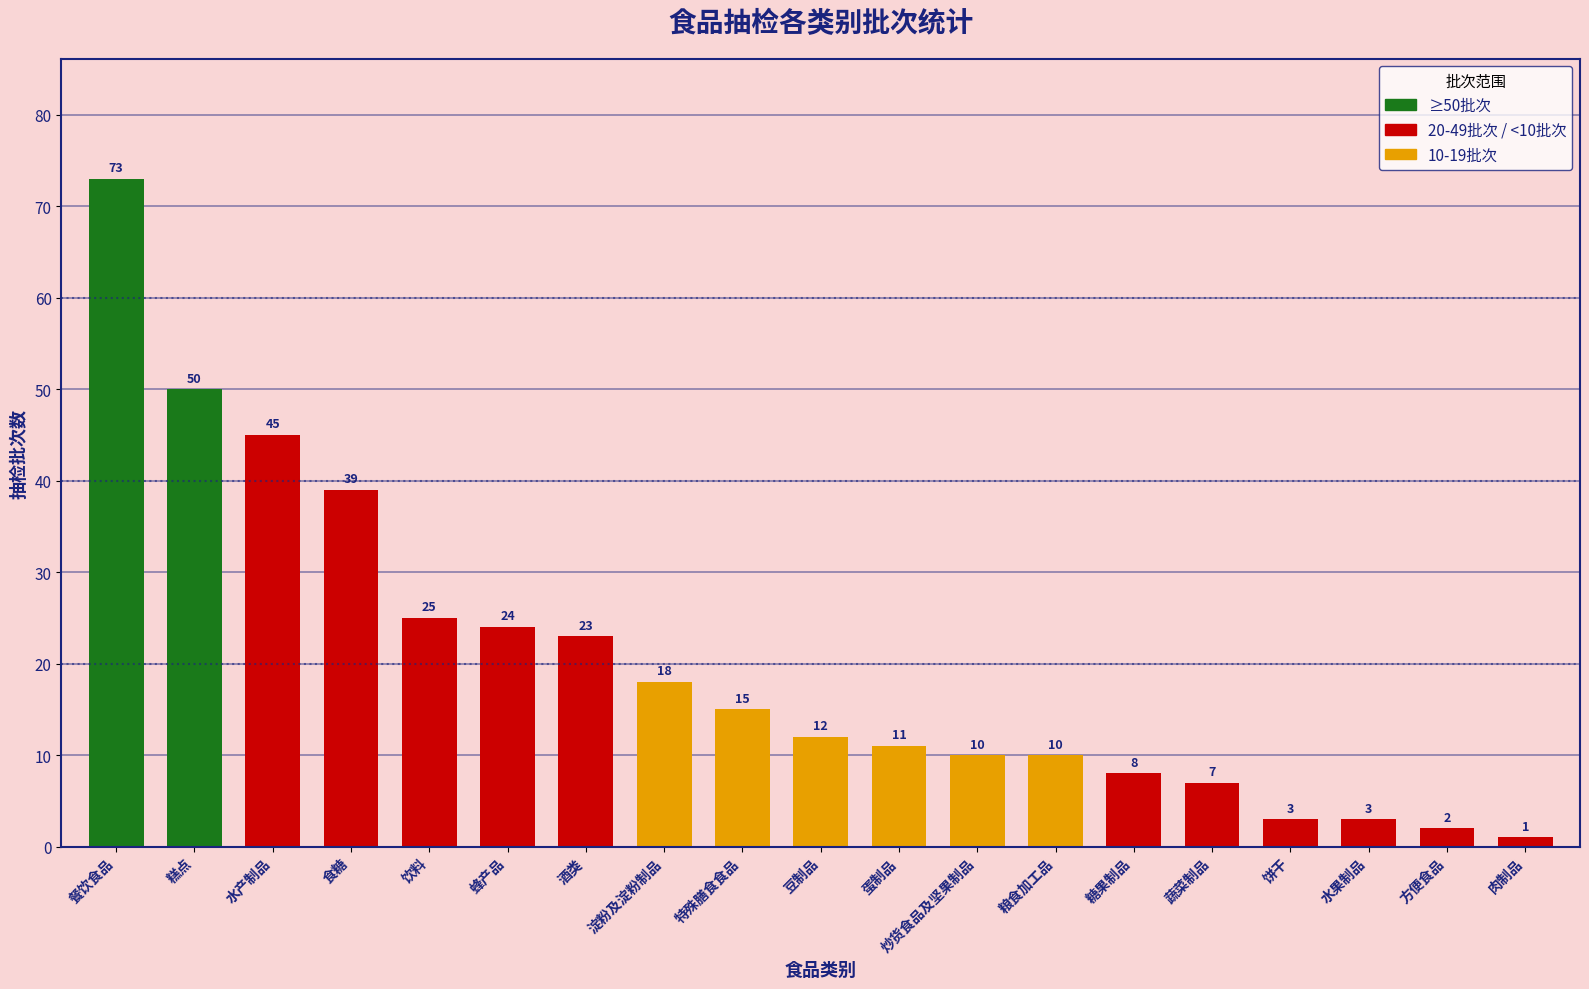

The value at 酒类 is 7. True or false?

False